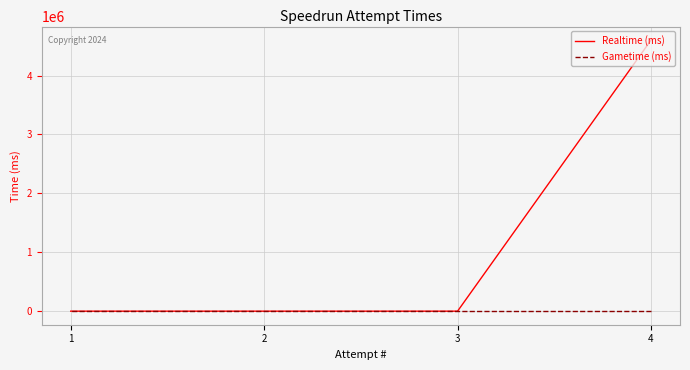

At which label does Realtime (ms) reach its peak?

4